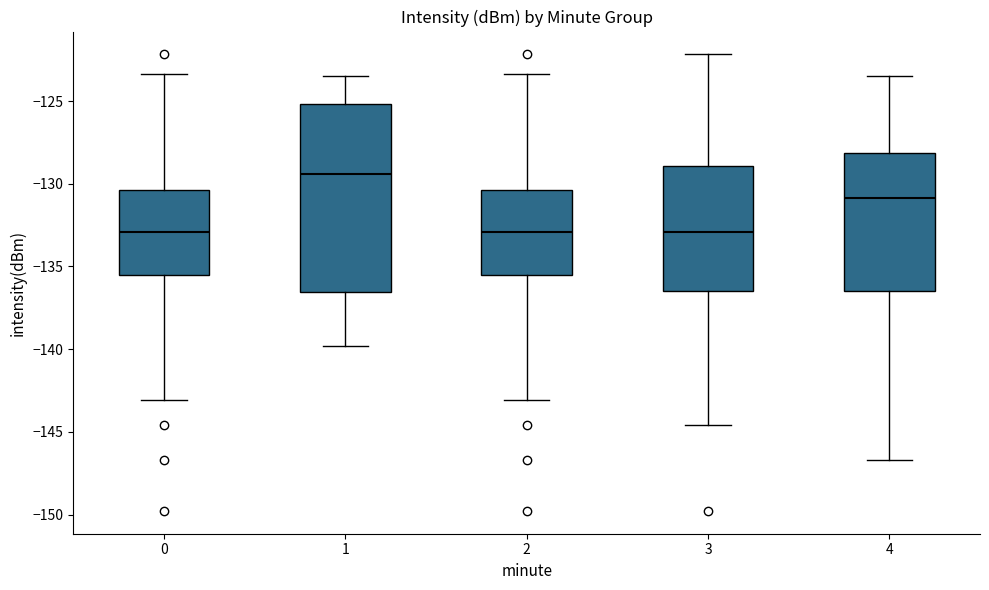

Which box has the highest median line?

1